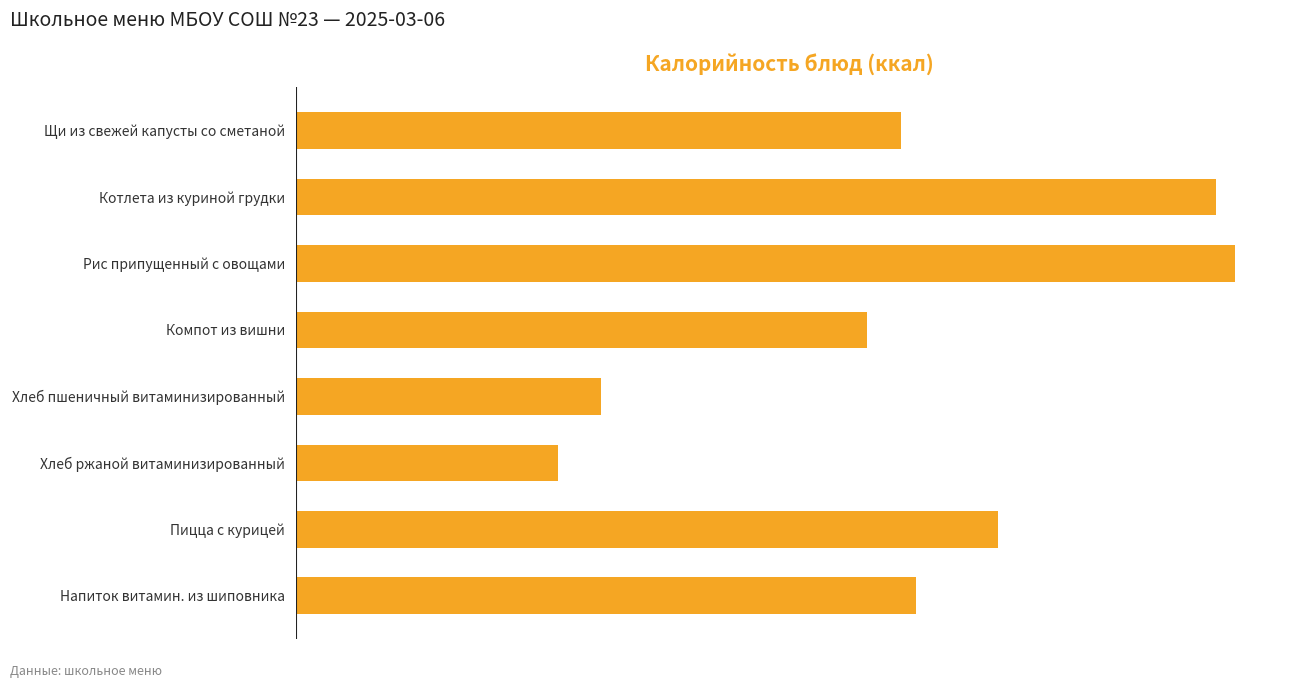

Does the chart contain any negative values?

No